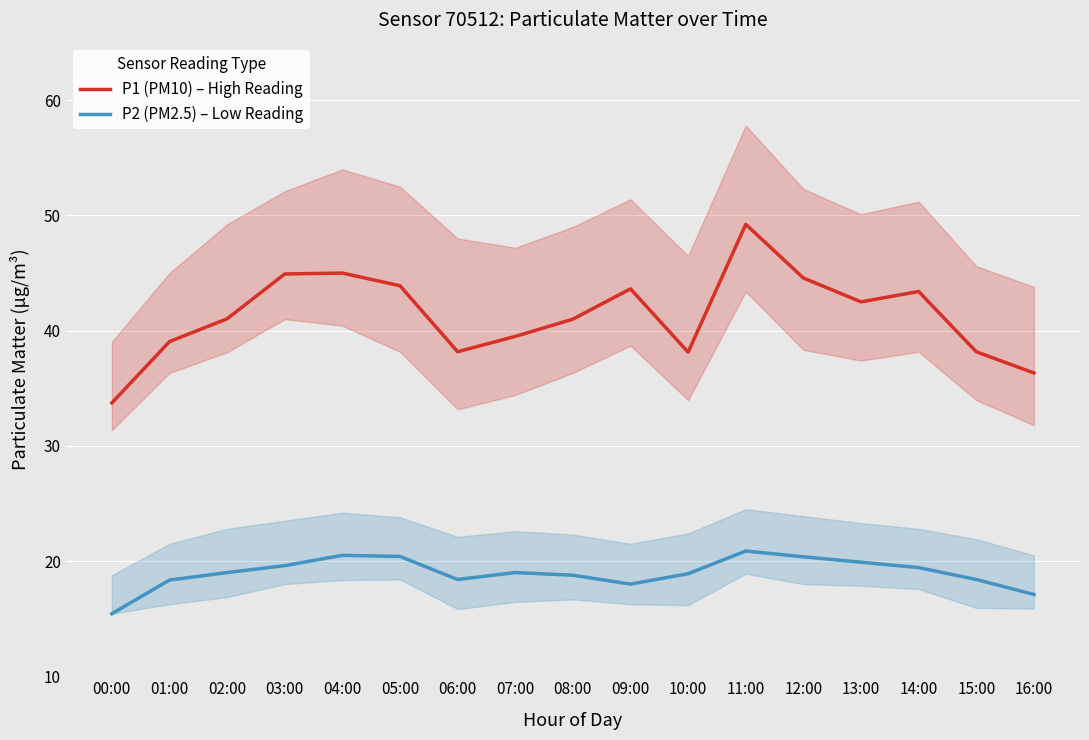

Which series changed the most between 02:00 and 14:00?

P1 (PM10) – High Reading